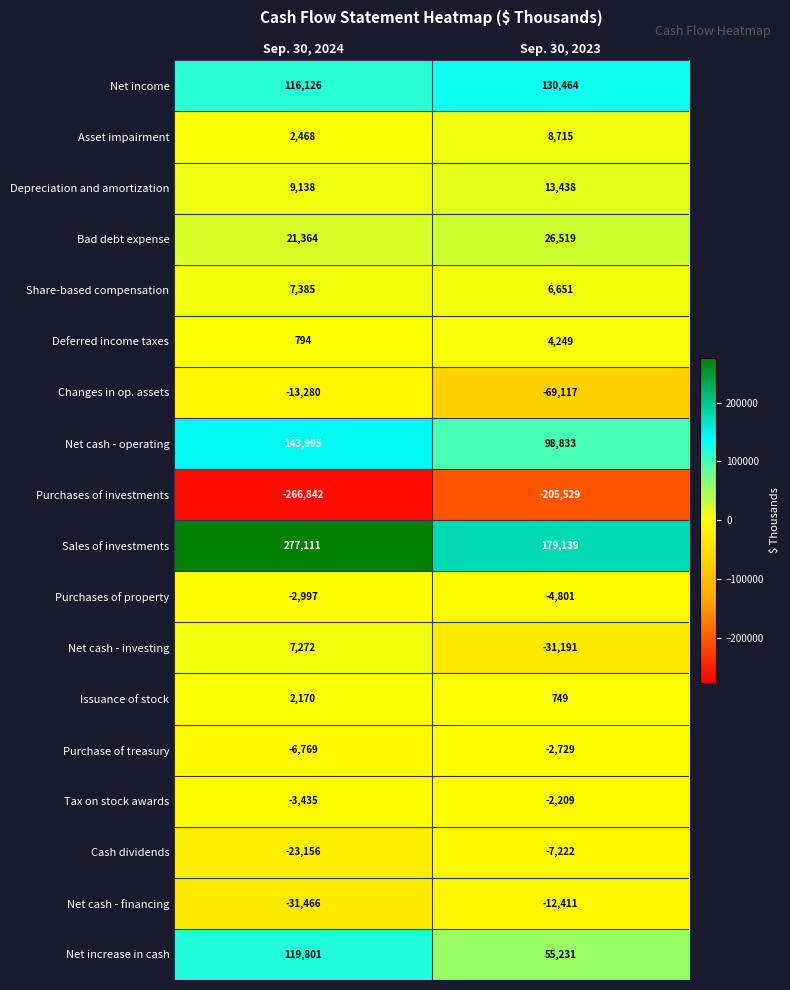

The Share-based compensation series shows 7385 at Sep. 30, 2024. True or false?

True